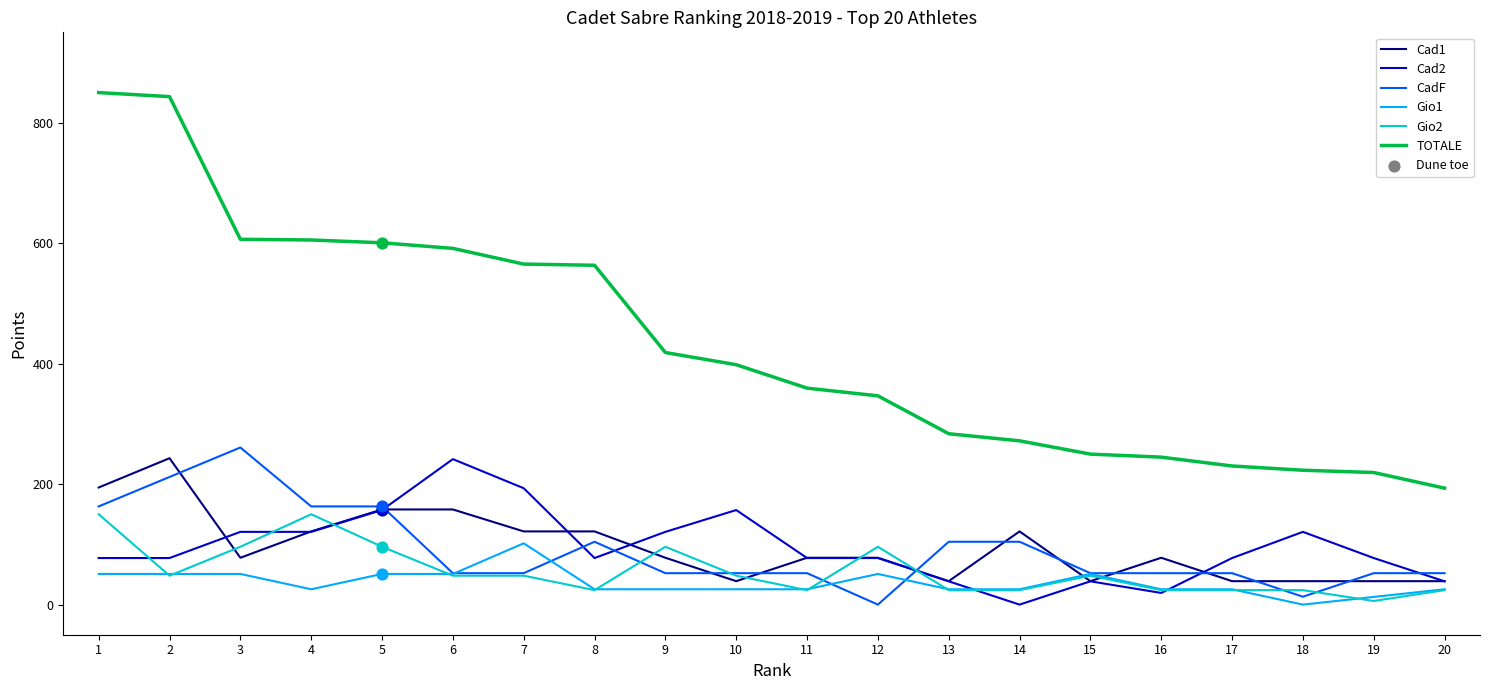

Is the value of CadF at 2 greater than the value of Gio2 at 20?

Yes